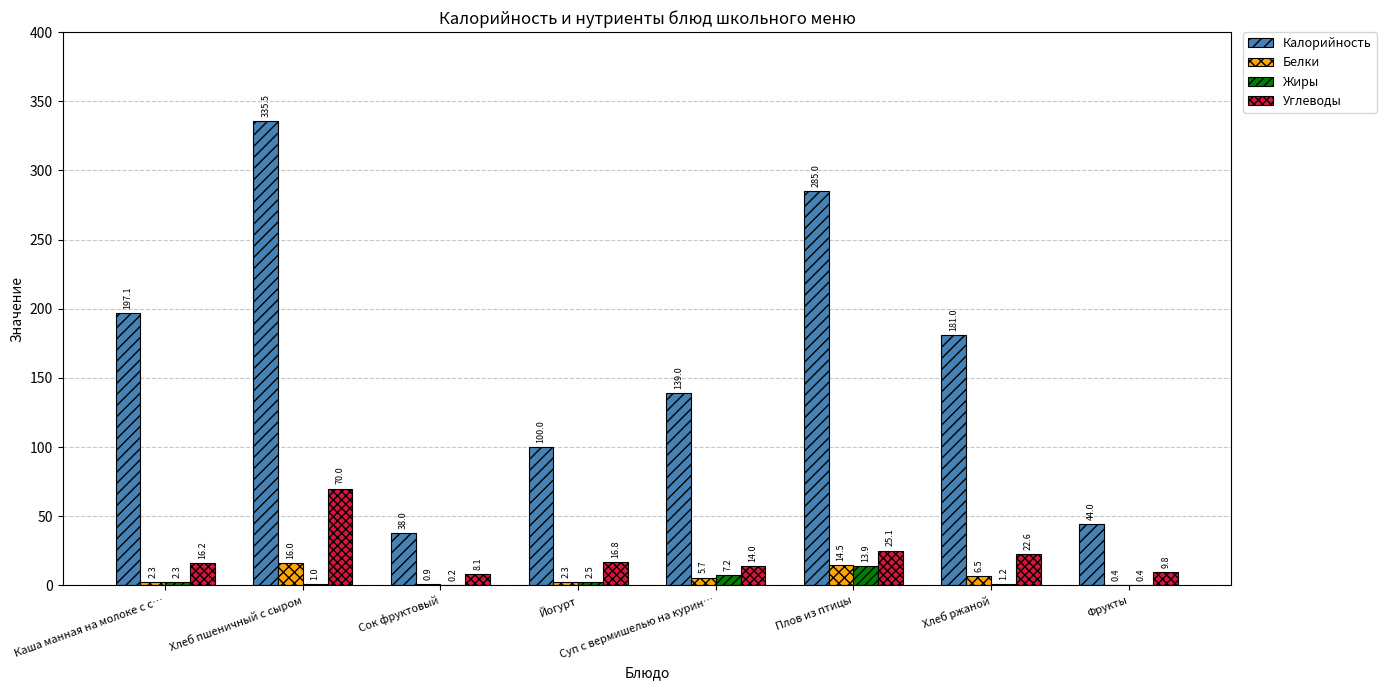

Which category has the highest value in the Калорийность series?

Хлеб пшеничный с сыром